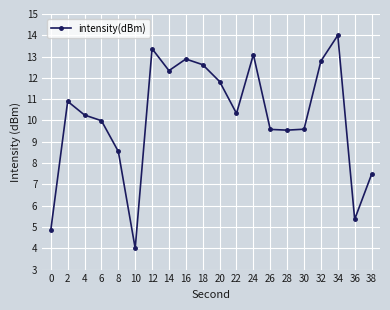

Is this an area chart (filled region under the line)?

No